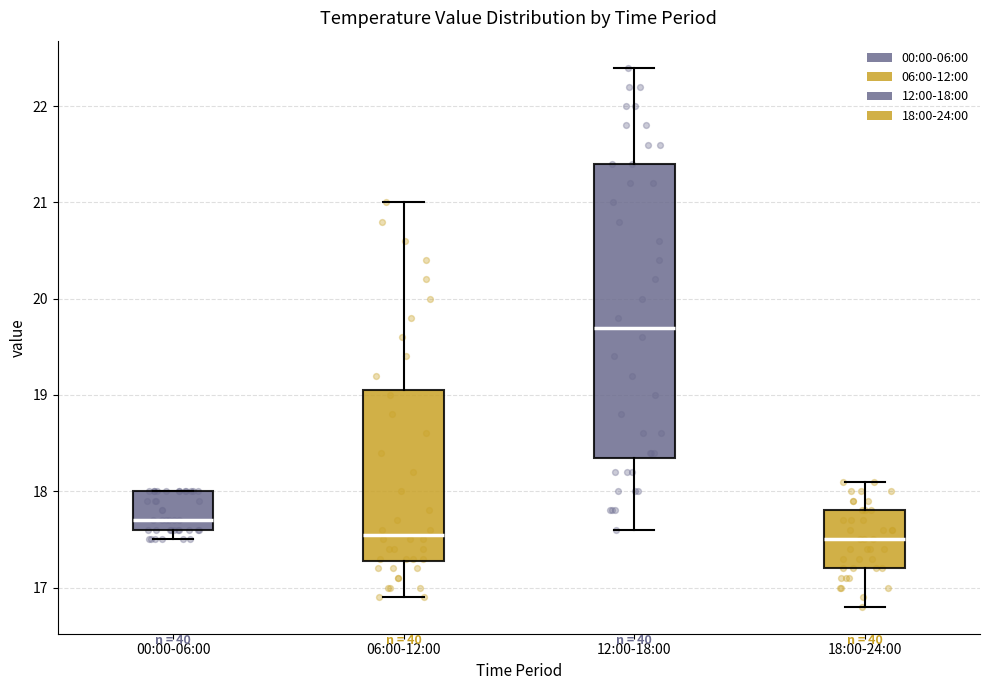

Where is the upper edge of the box for 18:00-24:00 on the y-axis? The values are not printed on the chart, so give them approximately, as read against the axis.

17.8